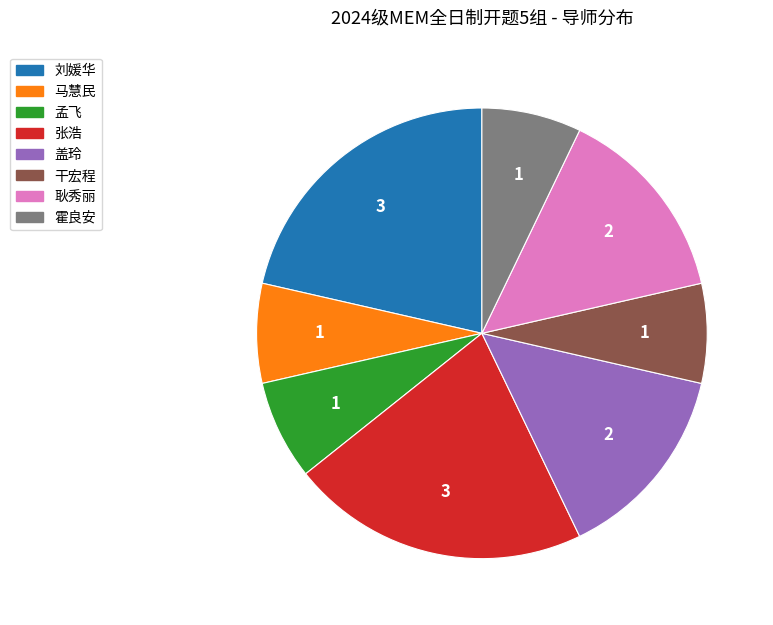

Which has a higher value, 干宏程 or 耿秀丽?

耿秀丽